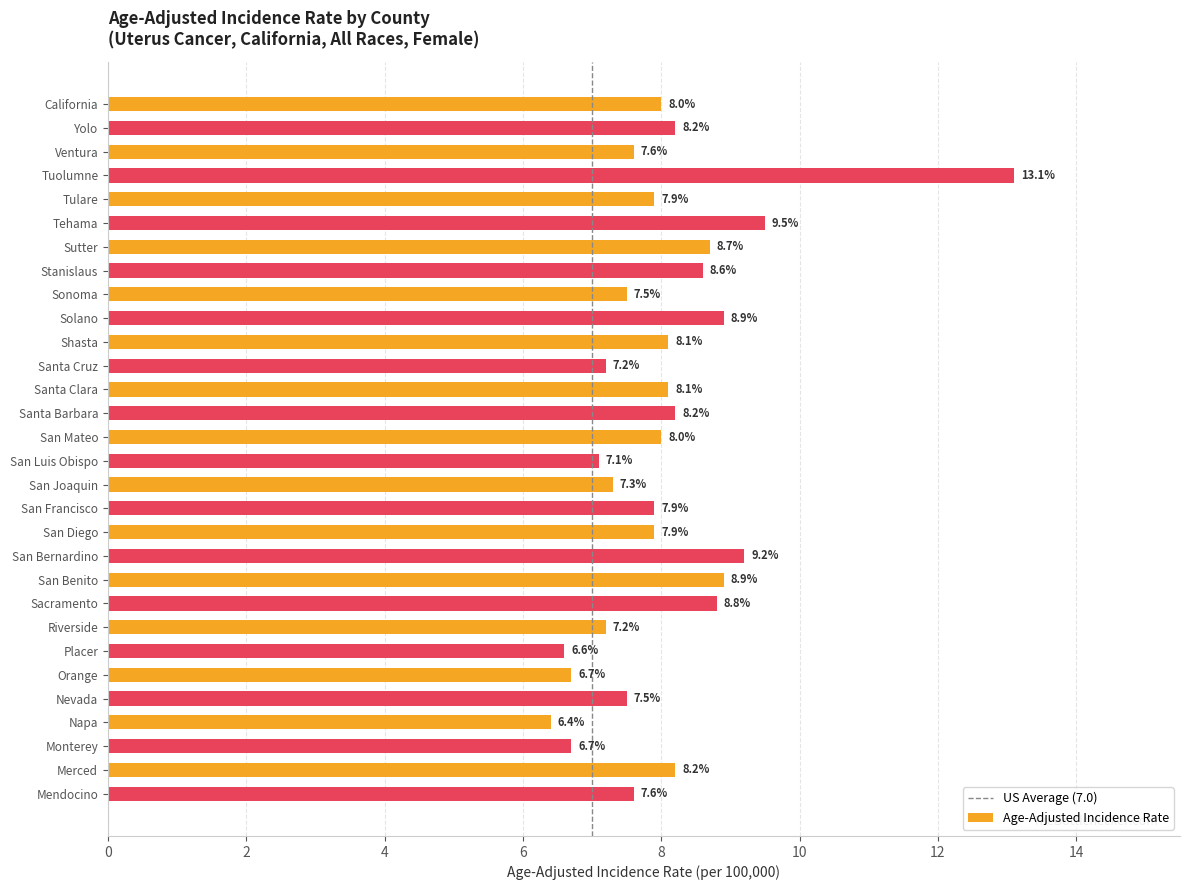

What value does the data have at Napa?

6.4